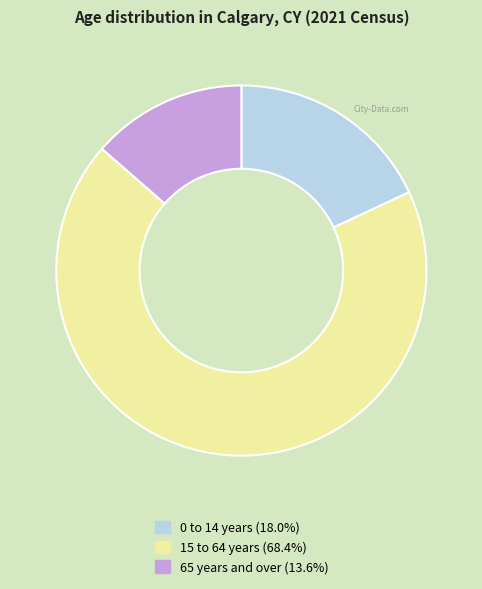

Which has a higher value, 0 to 14 years or 65 years and over?

0 to 14 years